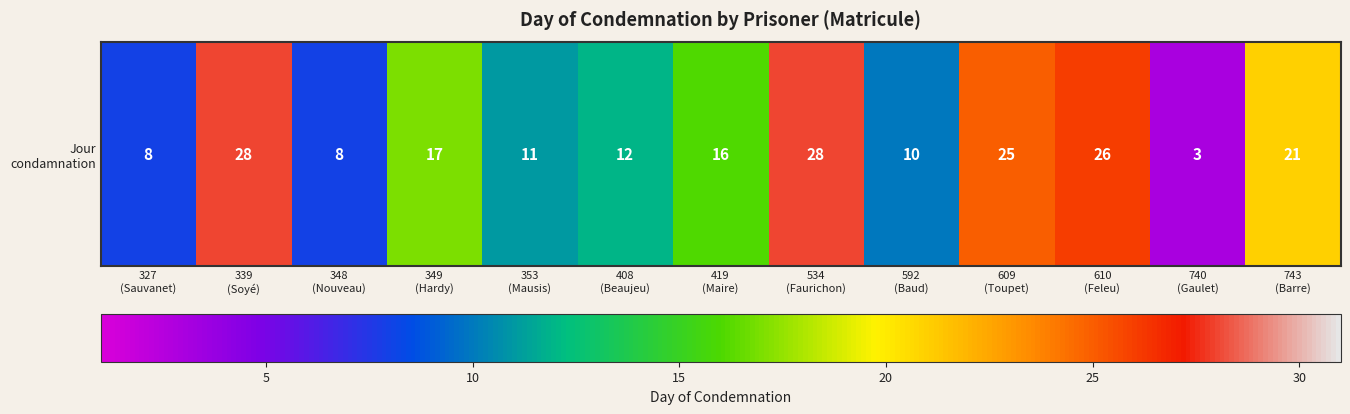

How many categories are shown in the chart?

13